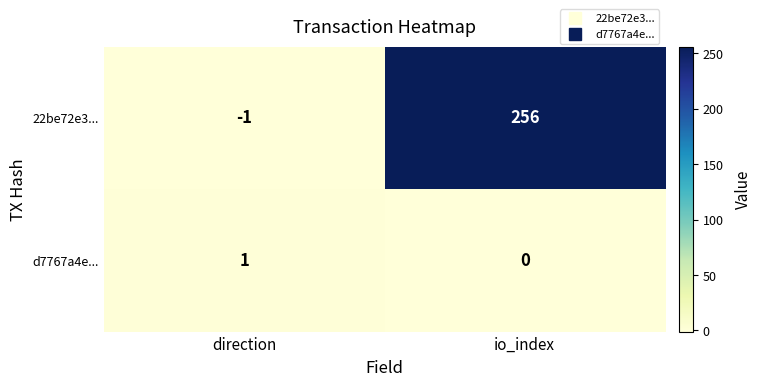

What is the sum of the 22be72e3... values at direction and io_index?

255